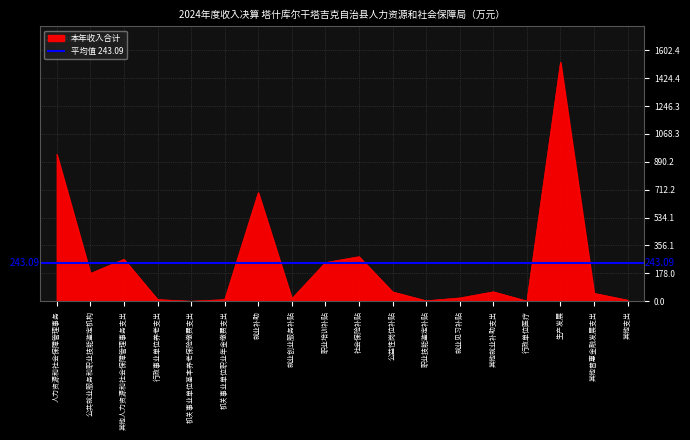

What is the minimum value shown in the chart?

0.2